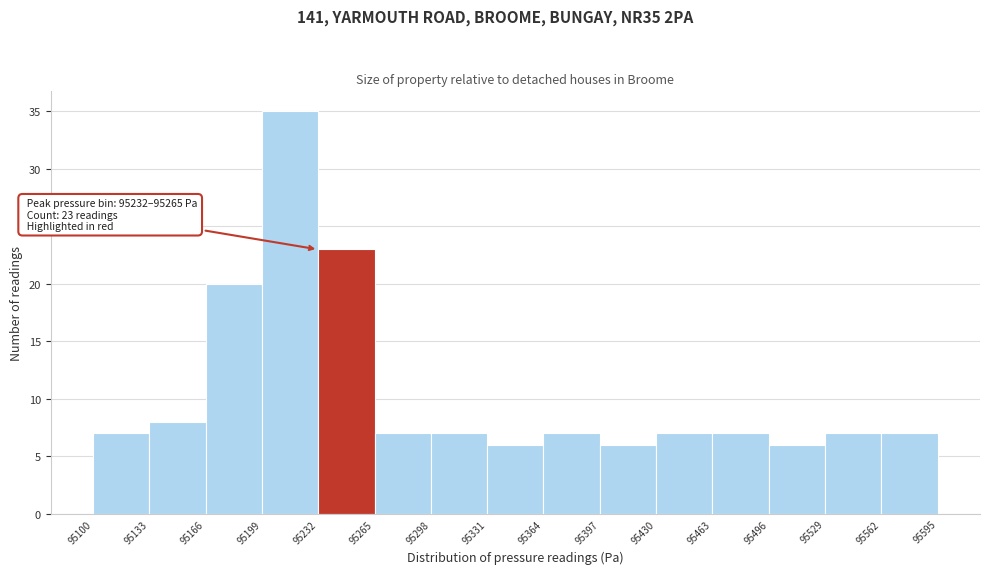

Over which range of the x-axis is the bar tallest?

95199 to 95232